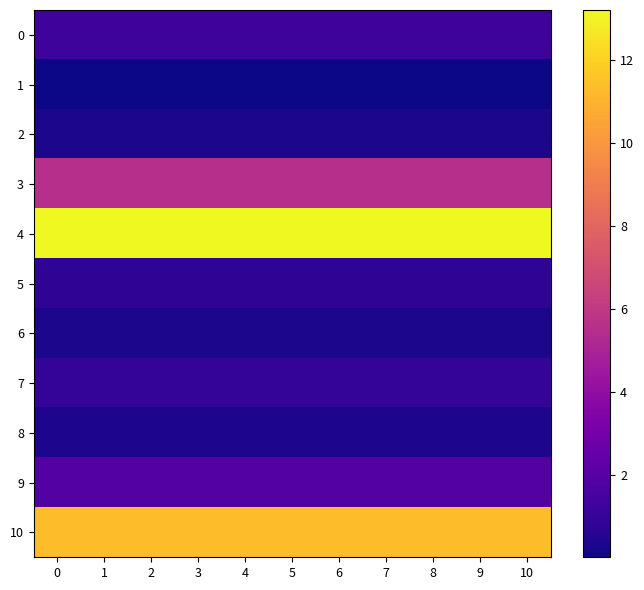

Reading left to right, extract all data points from this chart.

0: 0=1.2	1=1.2	2=1.2	3=1.2	4=1.2	5=1.2	6=1.2	7=1.2	8=1.2	9=1.2	10=1.2
1: 0=0.0	1=0.0	2=0.0	3=0.0	4=0.0	5=0.0	6=0.0	7=0.0	8=0.0	9=0.0	10=0.0
2: 0=0.3	1=0.3	2=0.3	3=0.3	4=0.3	5=0.3	6=0.3	7=0.3	8=0.3	9=0.3	10=0.3
3: 0=5.6	1=5.6	2=5.6	3=5.6	4=5.6	5=5.6	6=5.6	7=5.6	8=5.6	9=5.6	10=5.6
4: 0=13.2	1=13.2	2=13.2	3=13.2	4=13.2	5=13.2	6=13.2	7=13.2	8=13.2	9=13.2	10=13.2
5: 0=0.8	1=0.8	2=0.8	3=0.8	4=0.8	5=0.8	6=0.8	7=0.8	8=0.8	9=0.8	10=0.8
6: 0=0.3	1=0.3	2=0.3	3=0.3	4=0.3	5=0.3	6=0.3	7=0.3	8=0.3	9=0.3	10=0.3
7: 0=1.0	1=1.0	2=1.0	3=1.0	4=1.0	5=1.0	6=1.0	7=1.0	8=1.0	9=1.0	10=1.0
8: 0=0.3	1=0.3	2=0.3	3=0.3	4=0.3	5=0.3	6=0.3	7=0.3	8=0.3	9=0.3	10=0.3
9: 0=1.9	1=1.9	2=1.9	3=1.9	4=1.9	5=1.9	6=1.9	7=1.9	8=1.9	9=1.9	10=1.9
10: 0=11.3	1=11.3	2=11.3	3=11.3	4=11.3	5=11.3	6=11.3	7=11.3	8=11.3	9=11.3	10=11.3